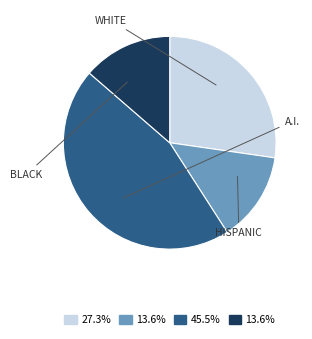

Does any single category account for the majority?

No